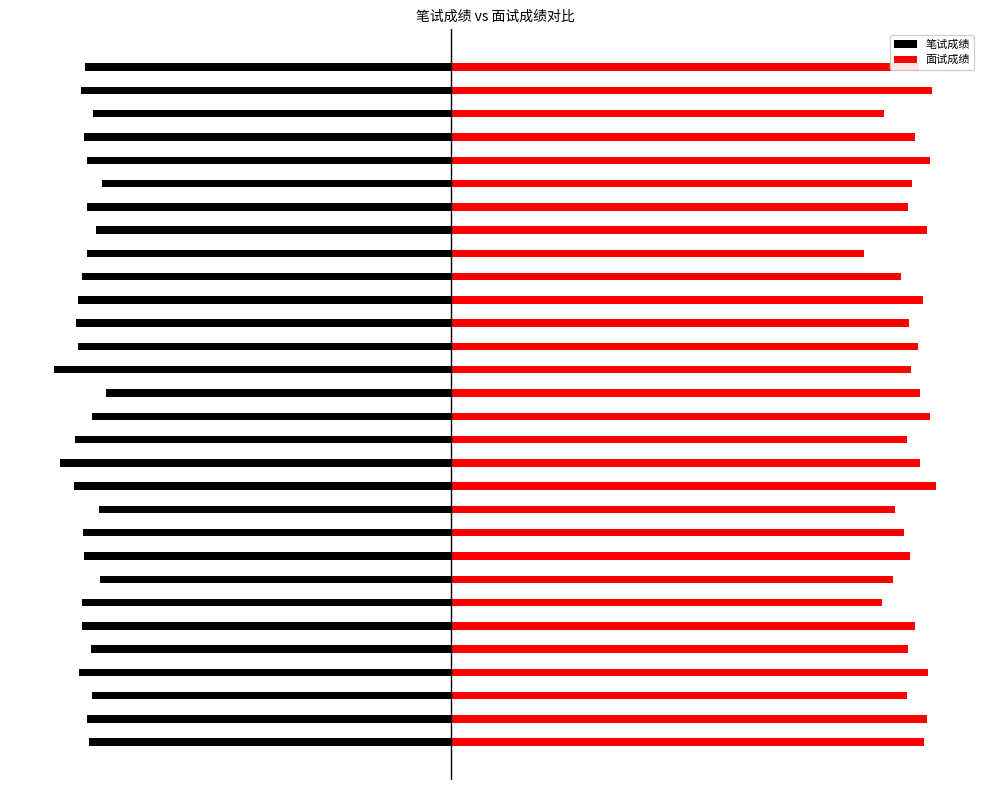

Reading left to right, list all the values displayed in this chart.

笔试成绩: -68.0	-68.5	-67.6	-69.9	-67.7	-69.4	-69.3	-65.9	-69.0	-69.3	-66.1	-70.9	-73.6	-70.7	-67.5	-64.9	-74.6	-70.2	-70.4	-70.2	-69.3	-68.5	-66.8	-68.4	-65.5	-68.5	-69.1	-67.3	-69.7	-68.8
面试成绩: 89.0	89.6	85.8	89.8	86.0	87.2	81.0	83.2	86.3	85.2	83.6	91.2	88.2	85.8	90.0	88.2	86.6	87.8	86.2	88.7	84.6	77.6	89.5	85.9	86.7	90.0	87.3	81.5	90.5	88.0